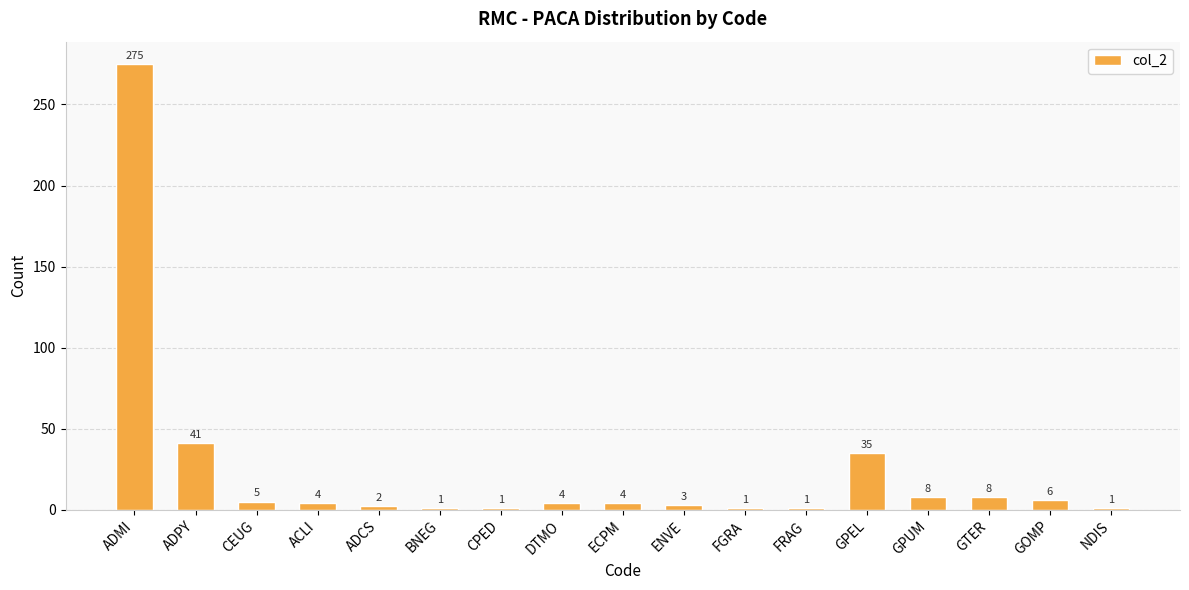

True or false: the data shows 1 at BNEG.

True